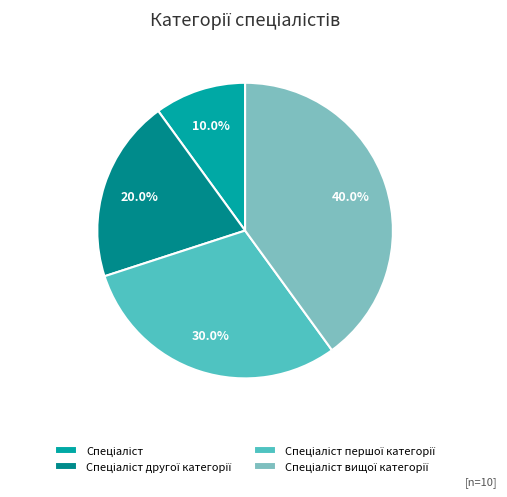

Does Спеціаліст account for over 50% of the chart?

No